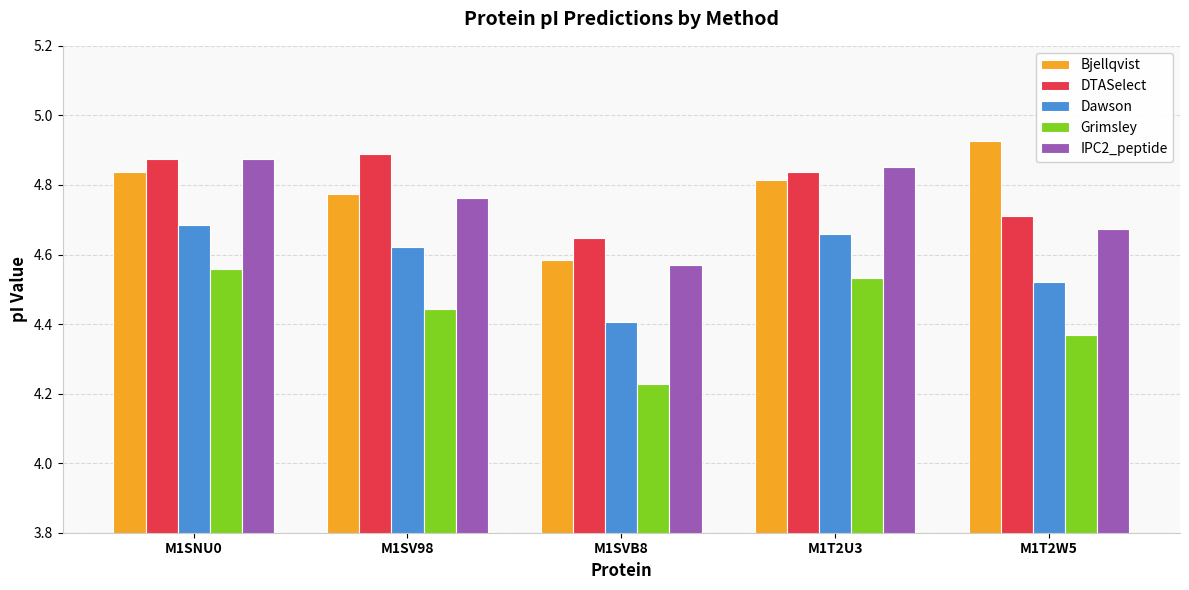

What position from the right is M1SNU0?

5